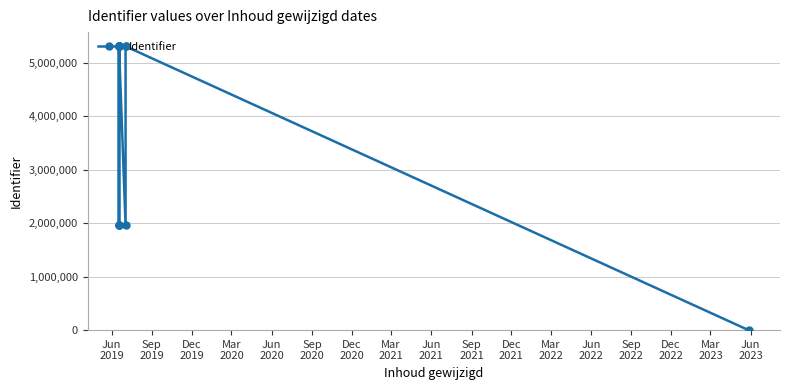

What is the maximum value shown in the chart?

5309500